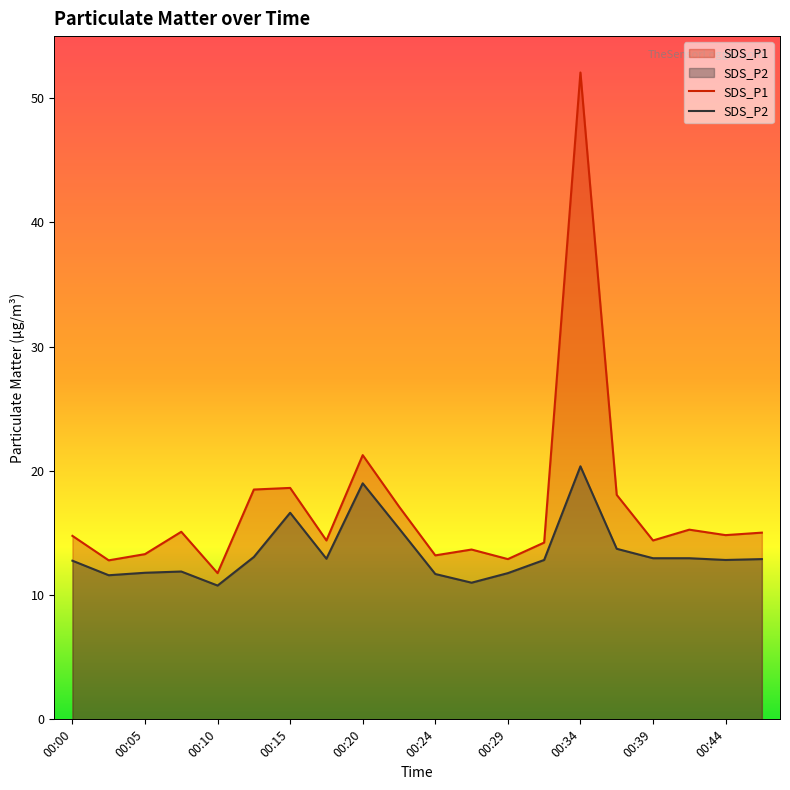

Which series has the largest range (max minus min)?

SDS_P1